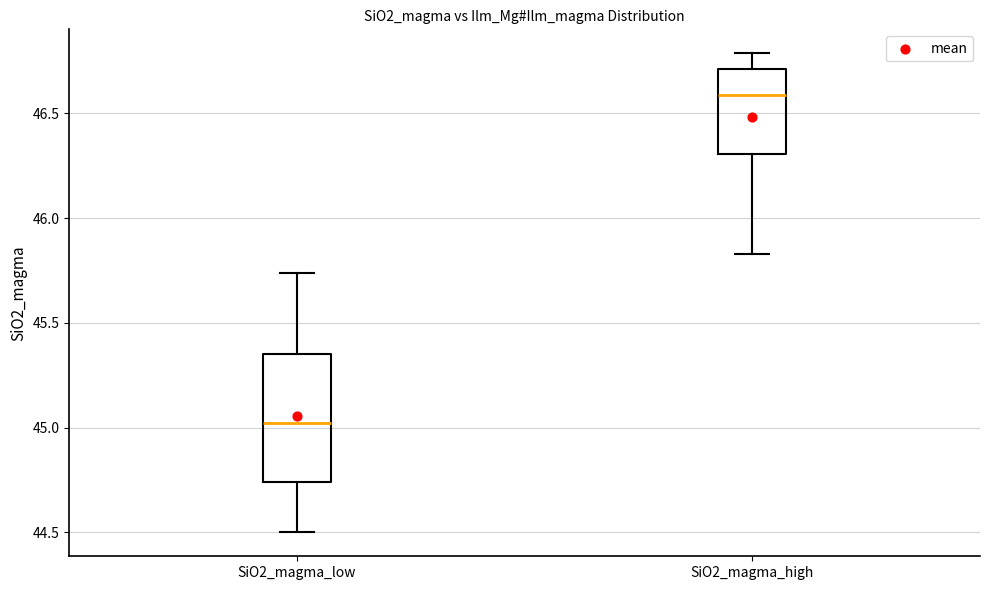

Reading left to right, transcribe this box plot: for each box, give where its median line is, the range the box spans, and where its two whiskers end, as read against the y-axis. The values are not printed on the chart, so give them approximately, as read against the axis.

SiO2_magma_low: median 45.00, box 44.75 to 45.35, whiskers 44.50 to 45.75
SiO2_magma_high: median 46.60, box 46.30 to 46.70, whiskers 45.85 to 46.80